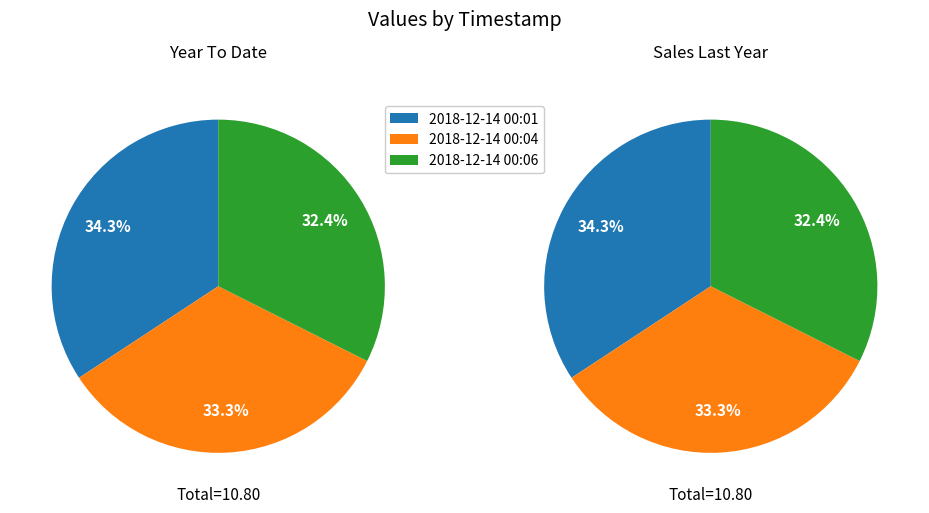

Which has a higher value, 2018-12-14T00:01 or 2018-12-14T00:06?

2018-12-14T00:01